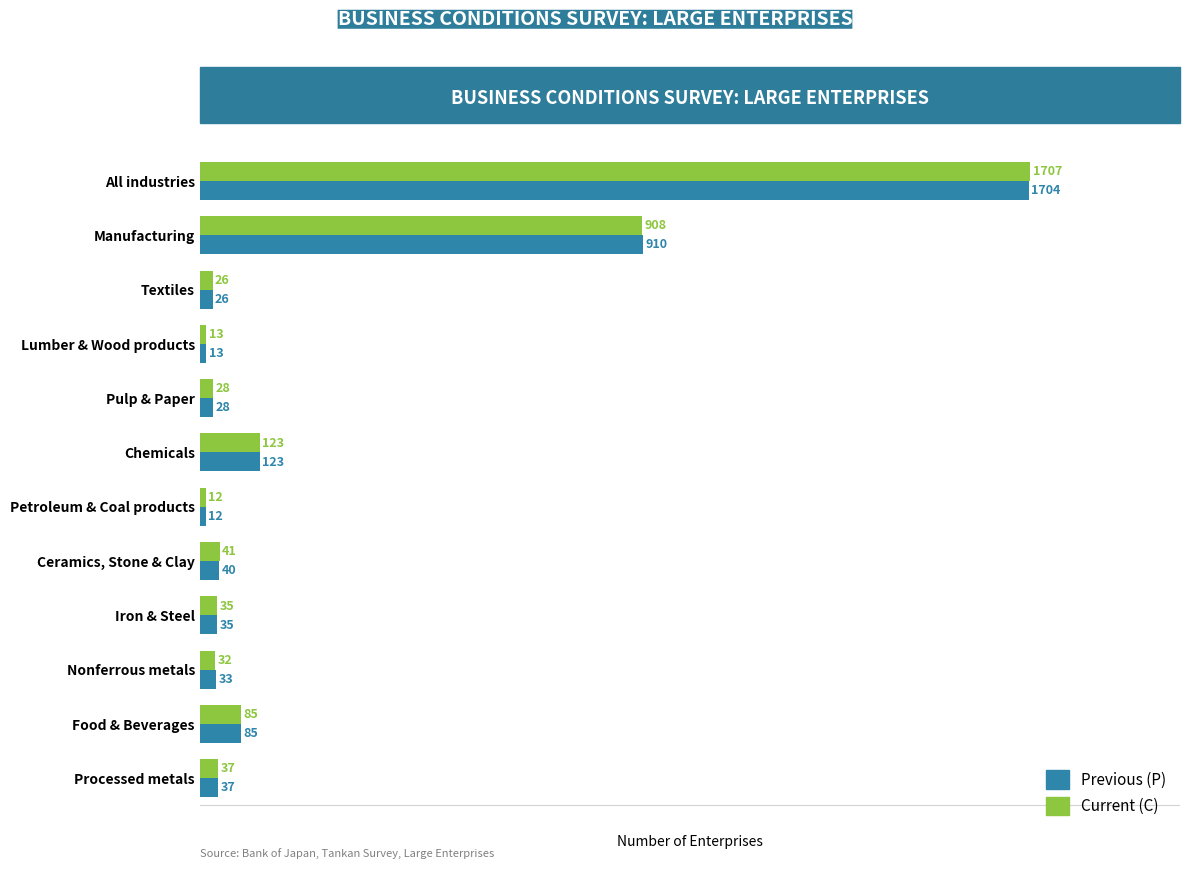

Rank the categories by Previous (P) value from highest to lowest.

All industries, Manufacturing, Chemicals, Food & Beverages, Ceramics, Stone & Clay, Processed metals, Iron & Steel, Nonferrous metals, Pulp & Paper, Textiles, Lumber & Wood products, Petroleum & Coal products